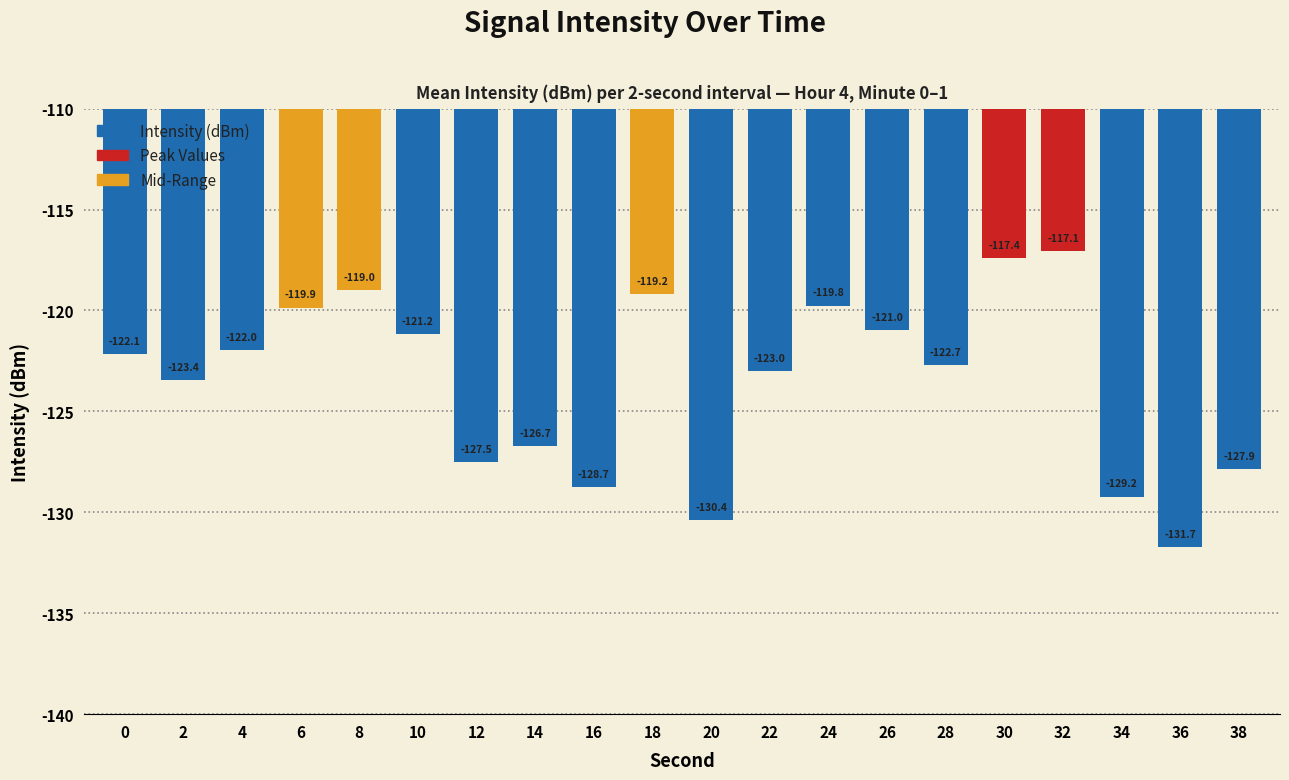

Reading left to right, list all the values displayed in this chart.

0=-122.1	2=-123.4	4=-122.0	6=-119.9	8=-119.0	10=-121.2	12=-127.5	14=-126.7	16=-128.7	18=-119.2	20=-130.4	22=-123.0	24=-119.8	26=-121.0	28=-122.7	30=-117.4	32=-117.1	34=-129.2	36=-131.7	38=-127.9